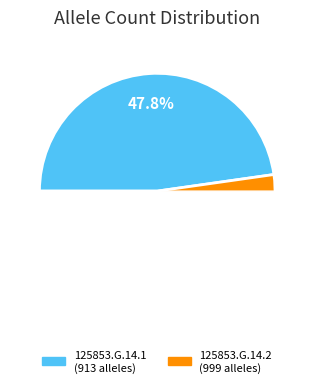

To the nearest percent, what is the average slice percentage?

50%